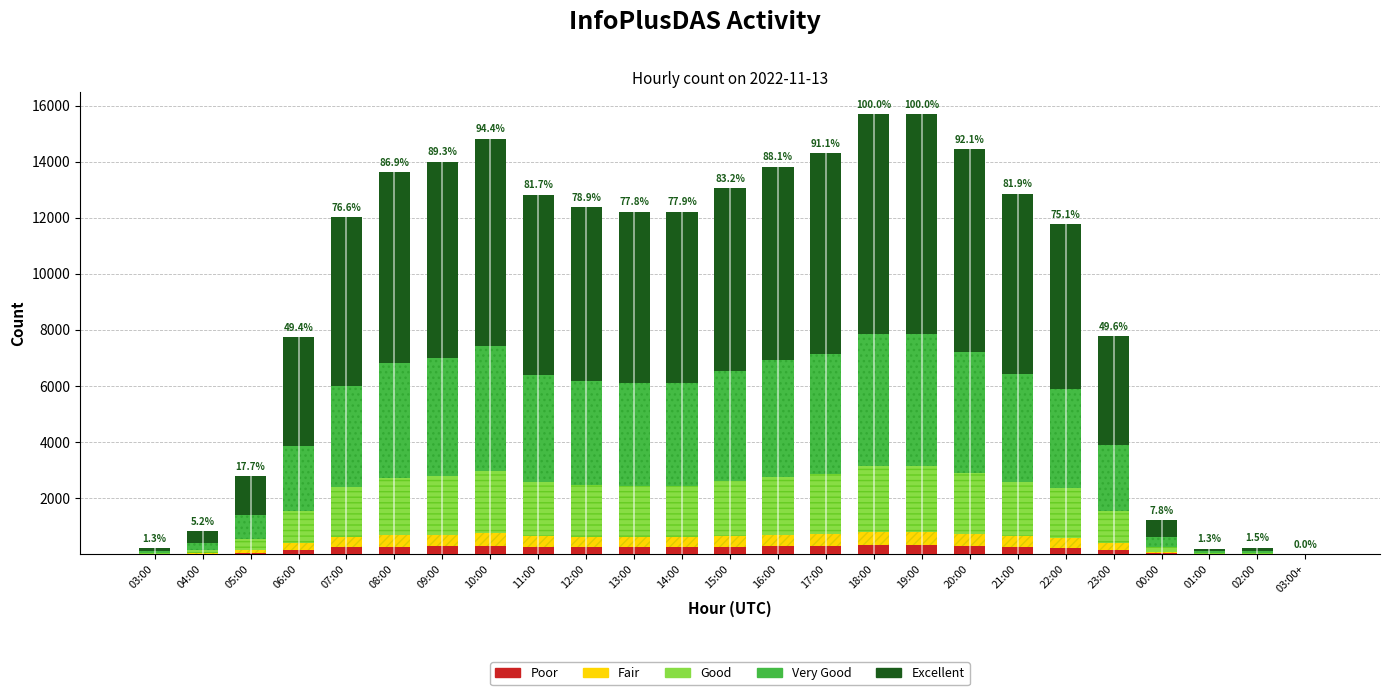

How many data points does each series have?

25